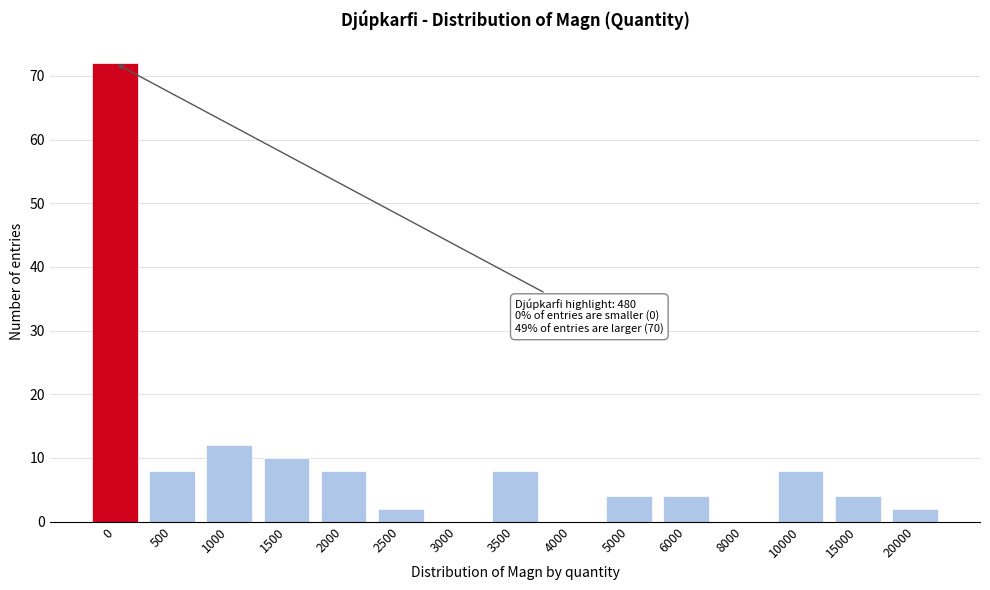

Reading left to right, what are all the values shown in this chart?

0=72	500=8	1000=12	1500=10	2000=8	2500=2	3000=0	3500=8	4000=0	5000=4	6000=4	8000=0	10000=8	15000=4	20000=2